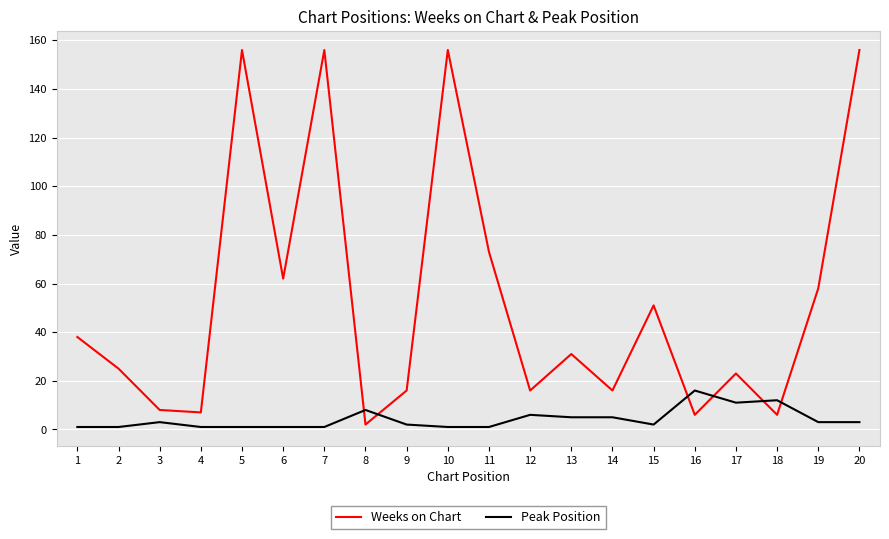

At which label does Weeks on Chart first exceed 31?

1